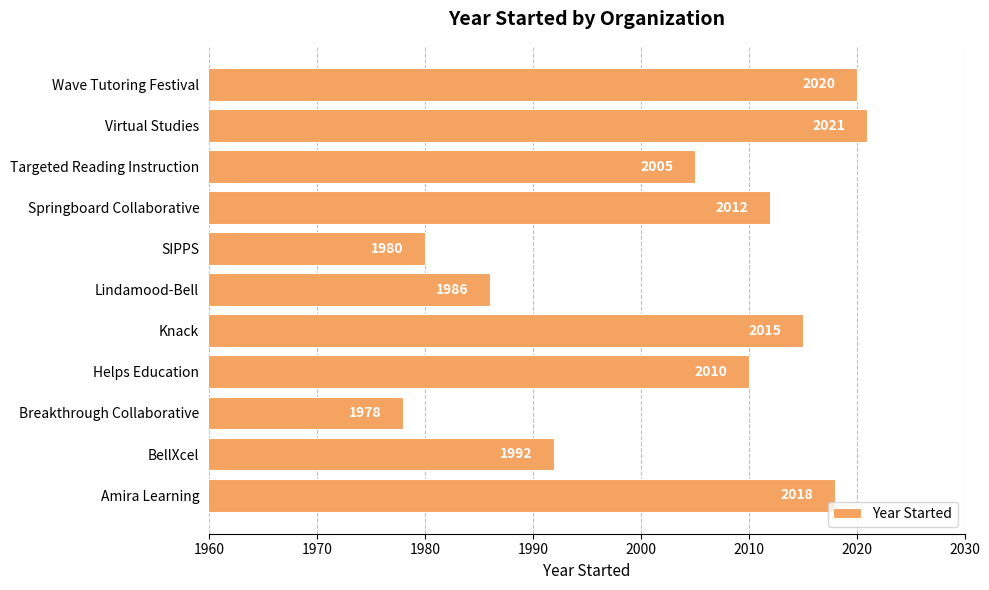

True or false: the data shows 2763 at Amira Learning.

False